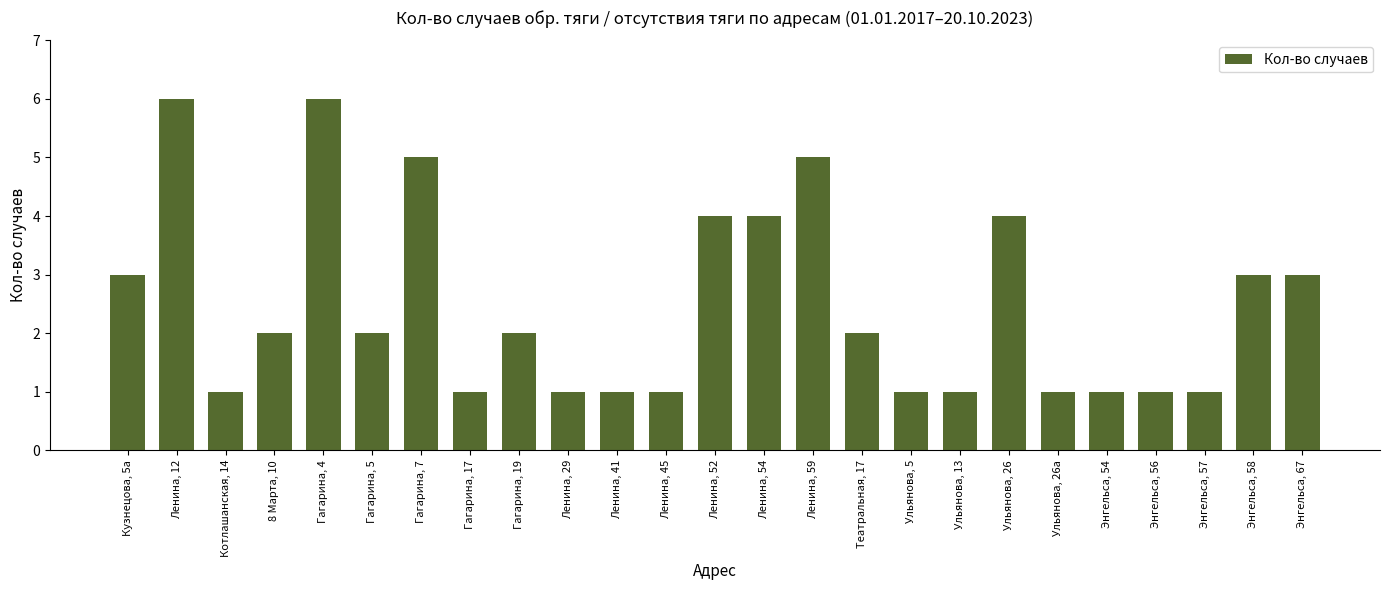

Does the chart contain stacked bars?

No